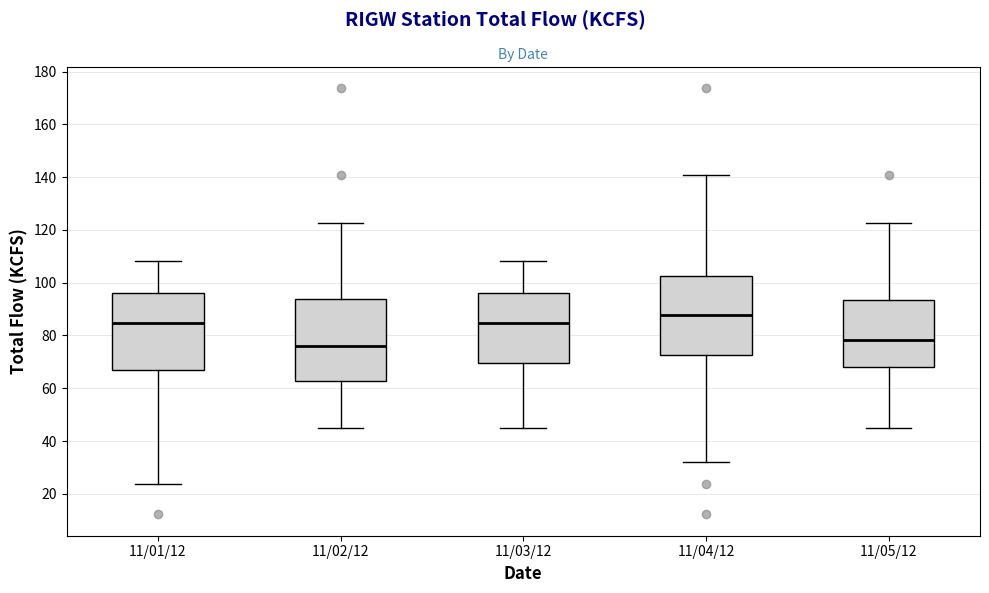

Reading left to right, transcribe this box plot: for each box, give where its median line is, the range the box spans, and where its two whiskers end, as read against the y-axis. The values are not printed on the chart, so give them approximately, as read against the axis.

11/01/12: median 84, box 68 to 96, whiskers 24 to 108
11/02/12: median 76, box 62 to 94, whiskers 46 to 122
11/03/12: median 84, box 70 to 96, whiskers 46 to 108
11/04/12: median 88, box 72 to 102, whiskers 32 to 140
11/05/12: median 78, box 68 to 94, whiskers 46 to 122